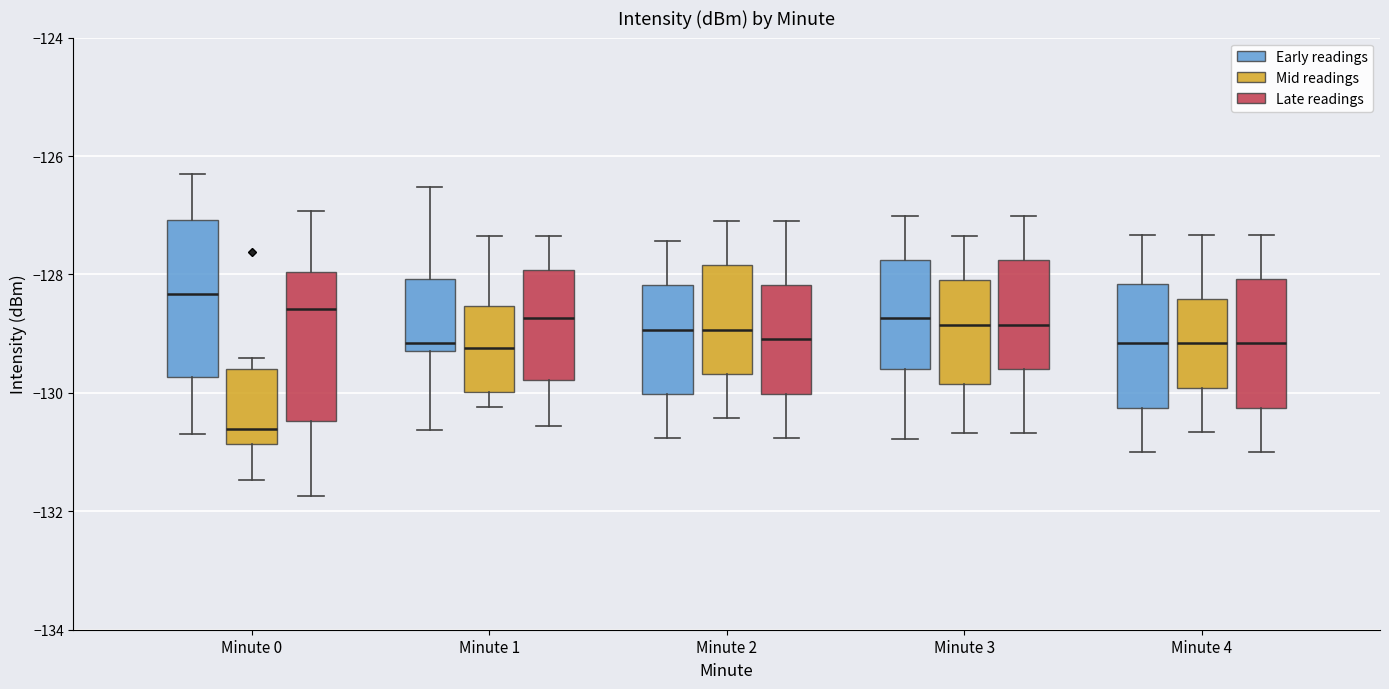

Where is the upper edge of the box for Minute 2 (Mid readings) on the y-axis? The values are not printed on the chart, so give them approximately, as read against the axis.

-127.8